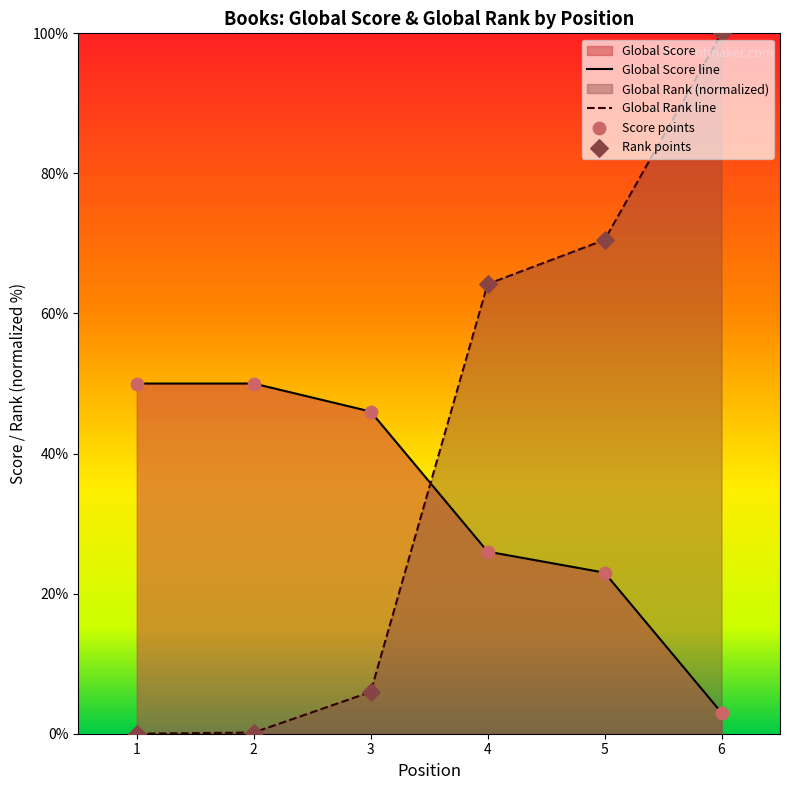

Which series contains the highest Y value?

Global Rank